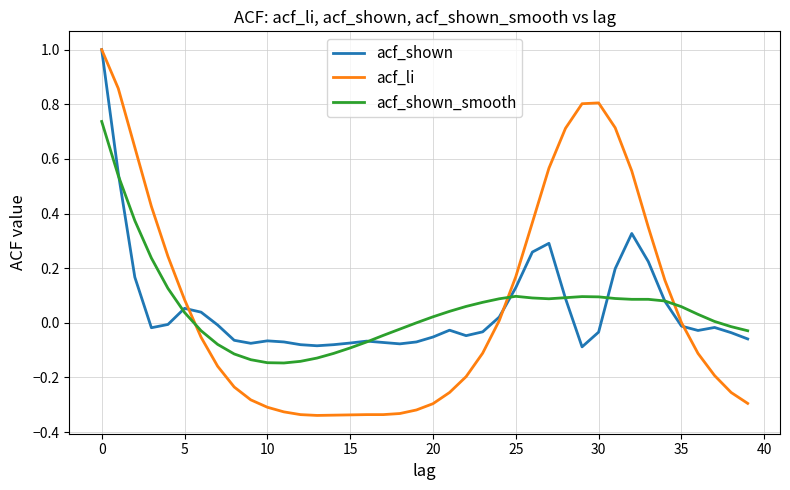

What is the maximum value shown in the chart?

1.0